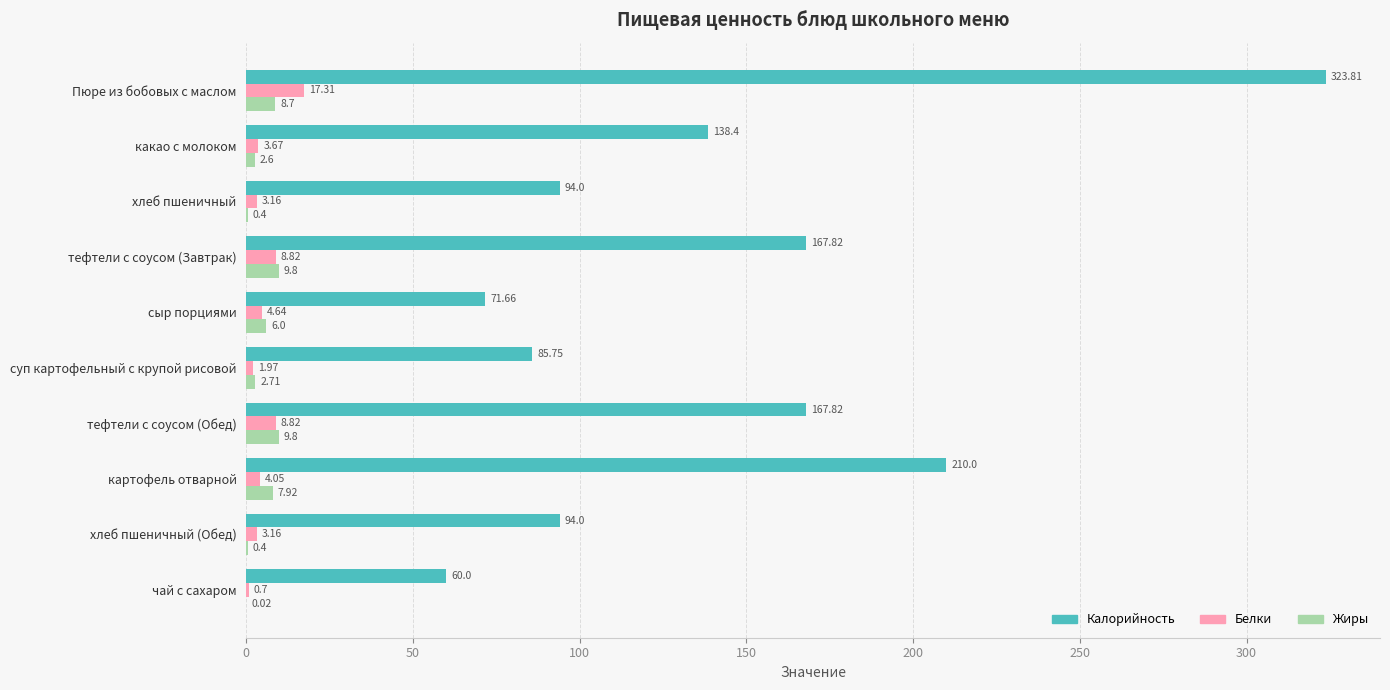

What is the sum of all Калорийность values?

1413.3